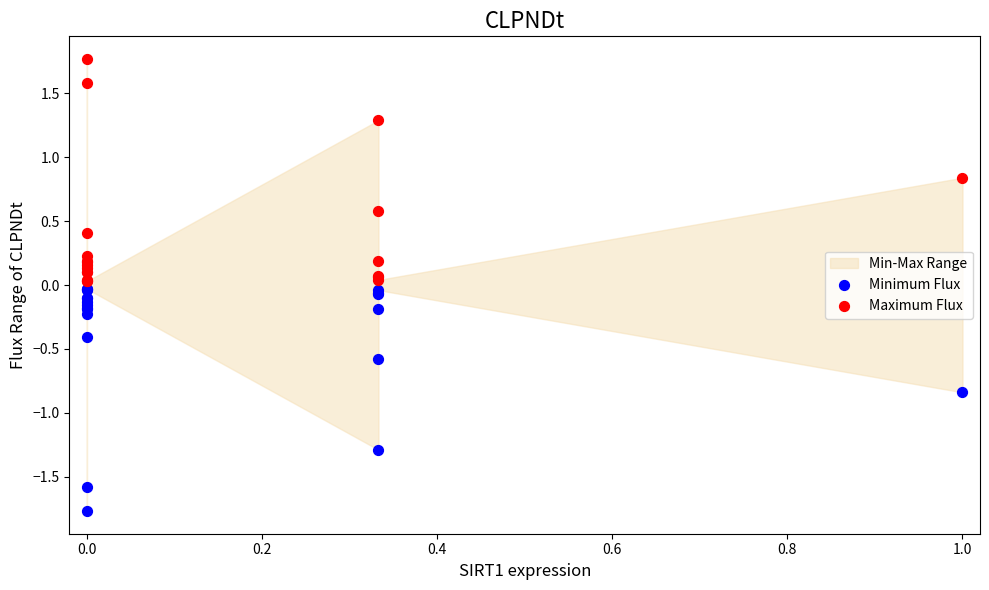

Which series contains the highest Y value?

Maximum Flux